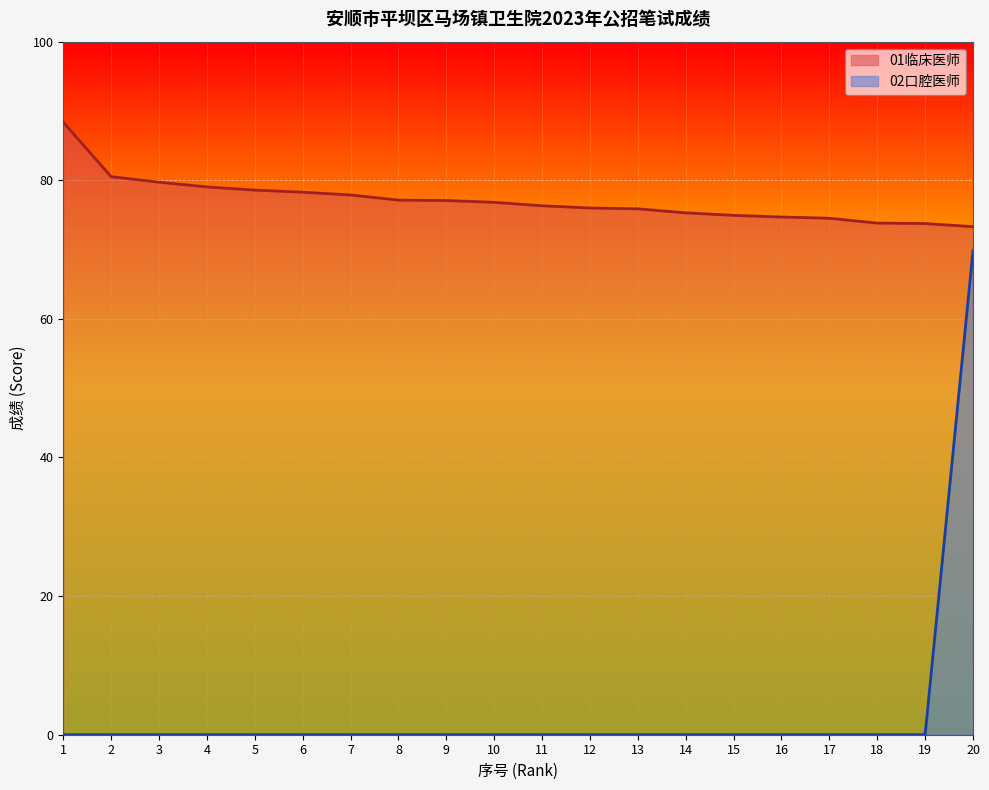

List the series in order of their peak value, highest first.

01临床医师, 02口腔医师